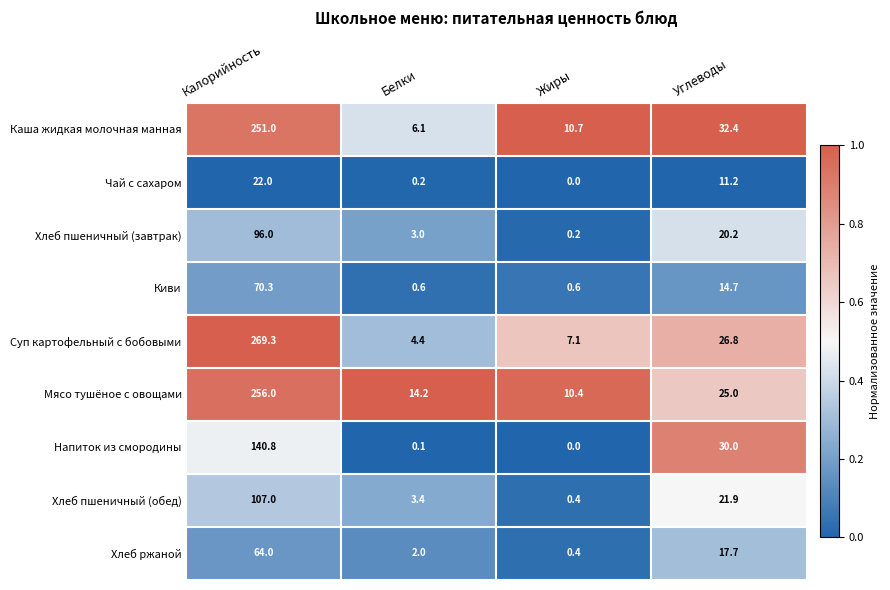

At which category is the sum across all series the highest?

Калорийность